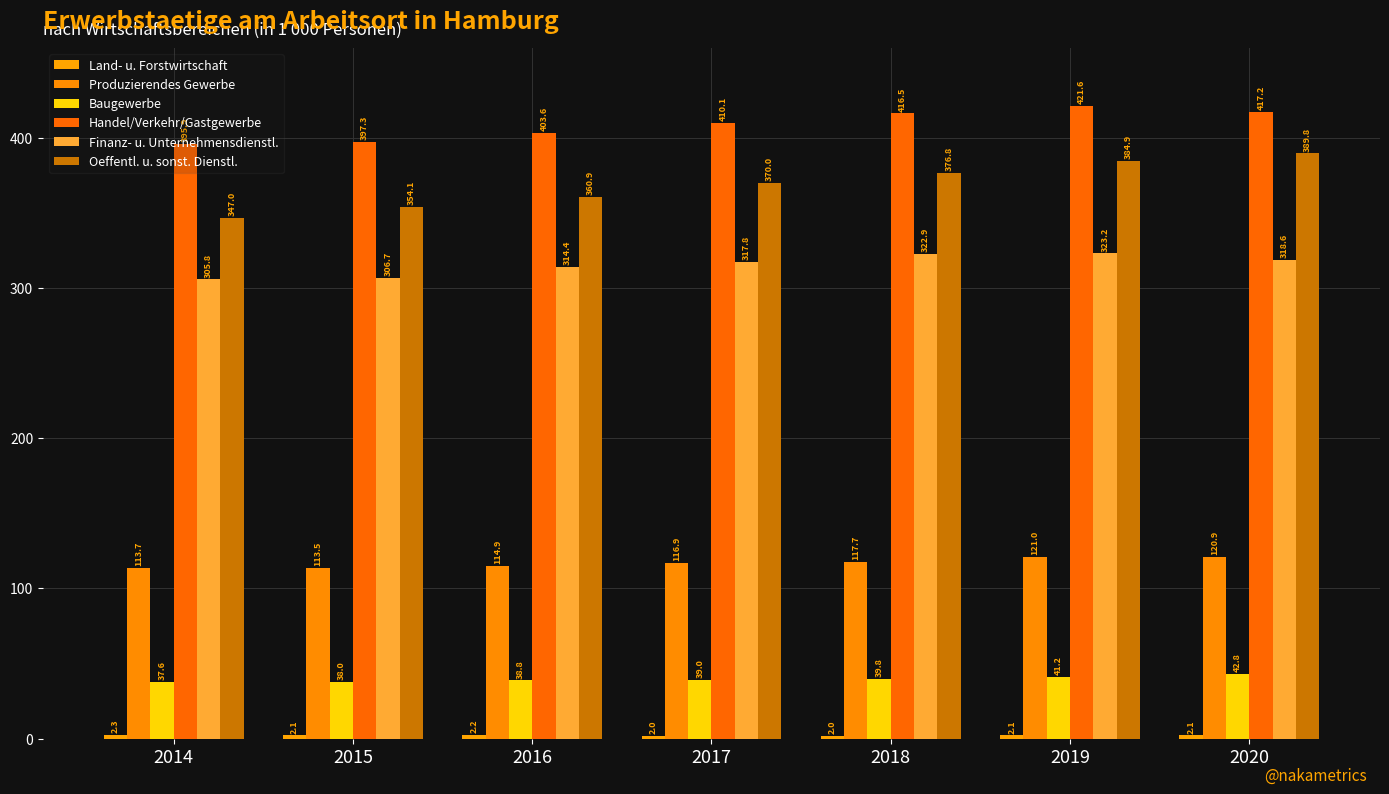

How many bars are there in each group?

6